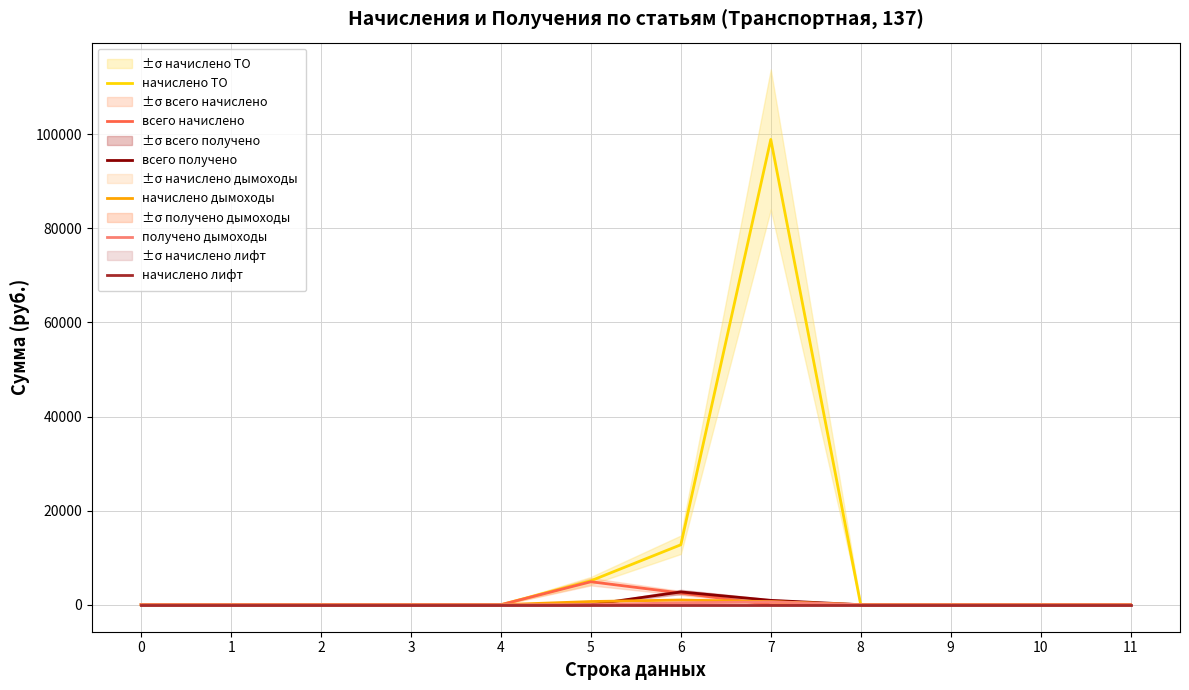

Between 1 and 8, which series saw the biggest shift?

начислено ТО